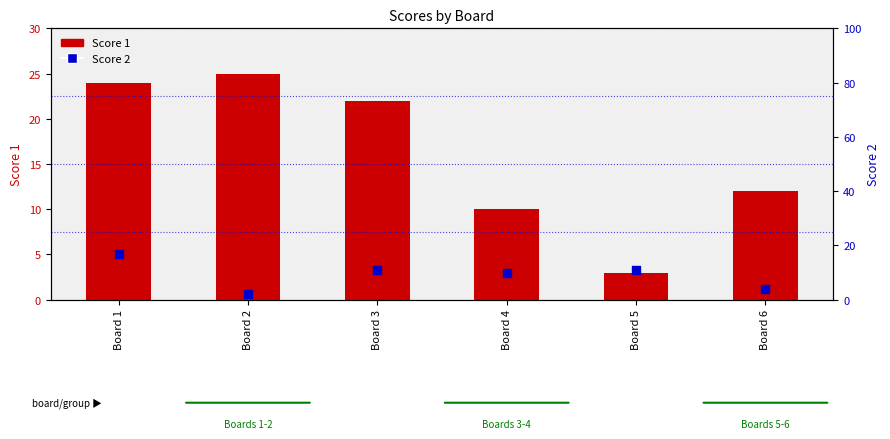

What is the total value across all series at Board 6?

16